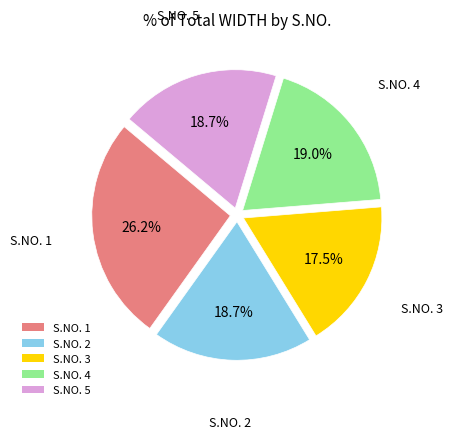

Does any single category account for the majority?

No